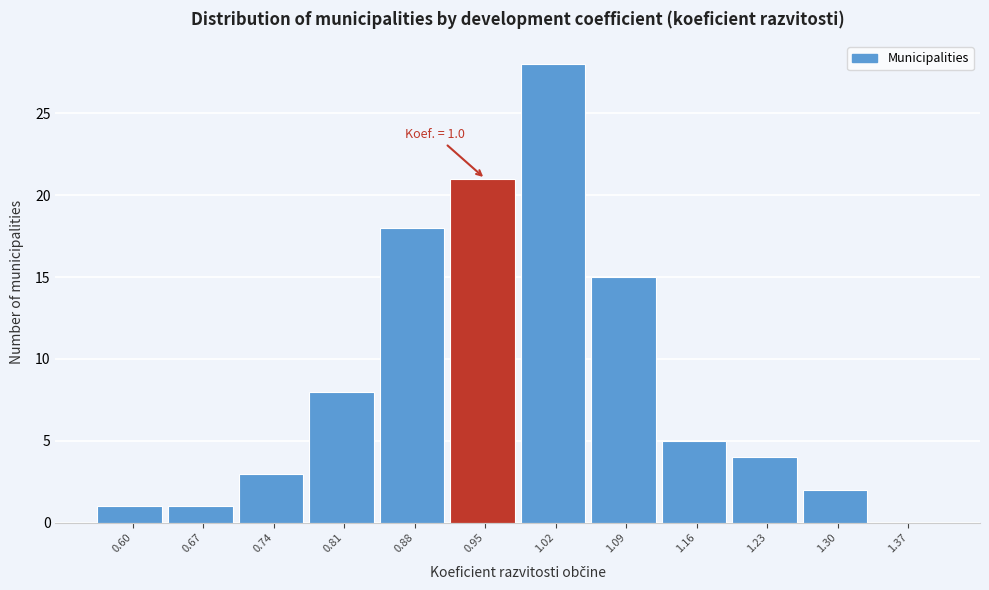

Reading right to left, transcribe all the data shown in this chart.

1.37=0	1.30=2	1.23=4	1.16=5	1.09=15	1.02=28	0.95=21	0.88=18	0.81=8	0.74=3	0.67=1	0.60=1